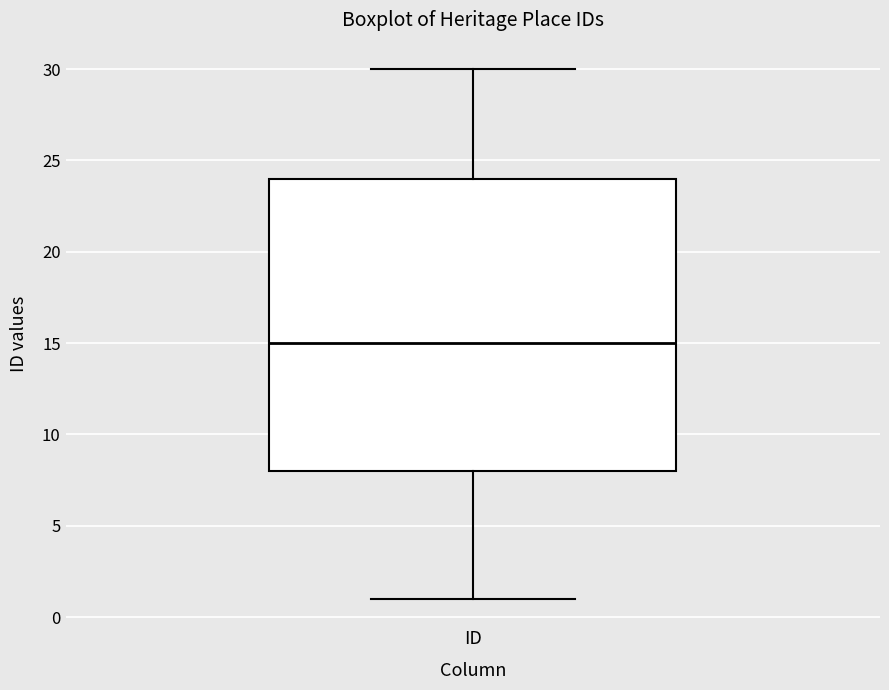

Transcribe this box plot: give where the median line is, the range the box spans, and where the two whiskers end, as read against the y-axis. The values are not printed on the chart, so give them approximately, as read against the axis.

median 15, box 8 to 24, whiskers 1 to 30